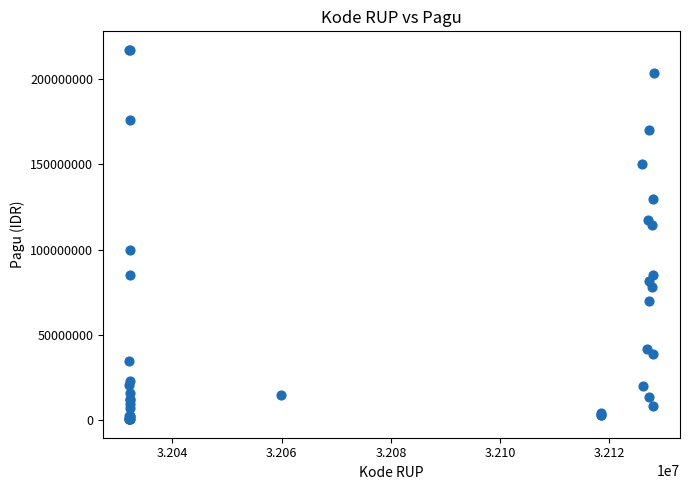

What Y value in the scatter plot is closest to 108830000?

114296000